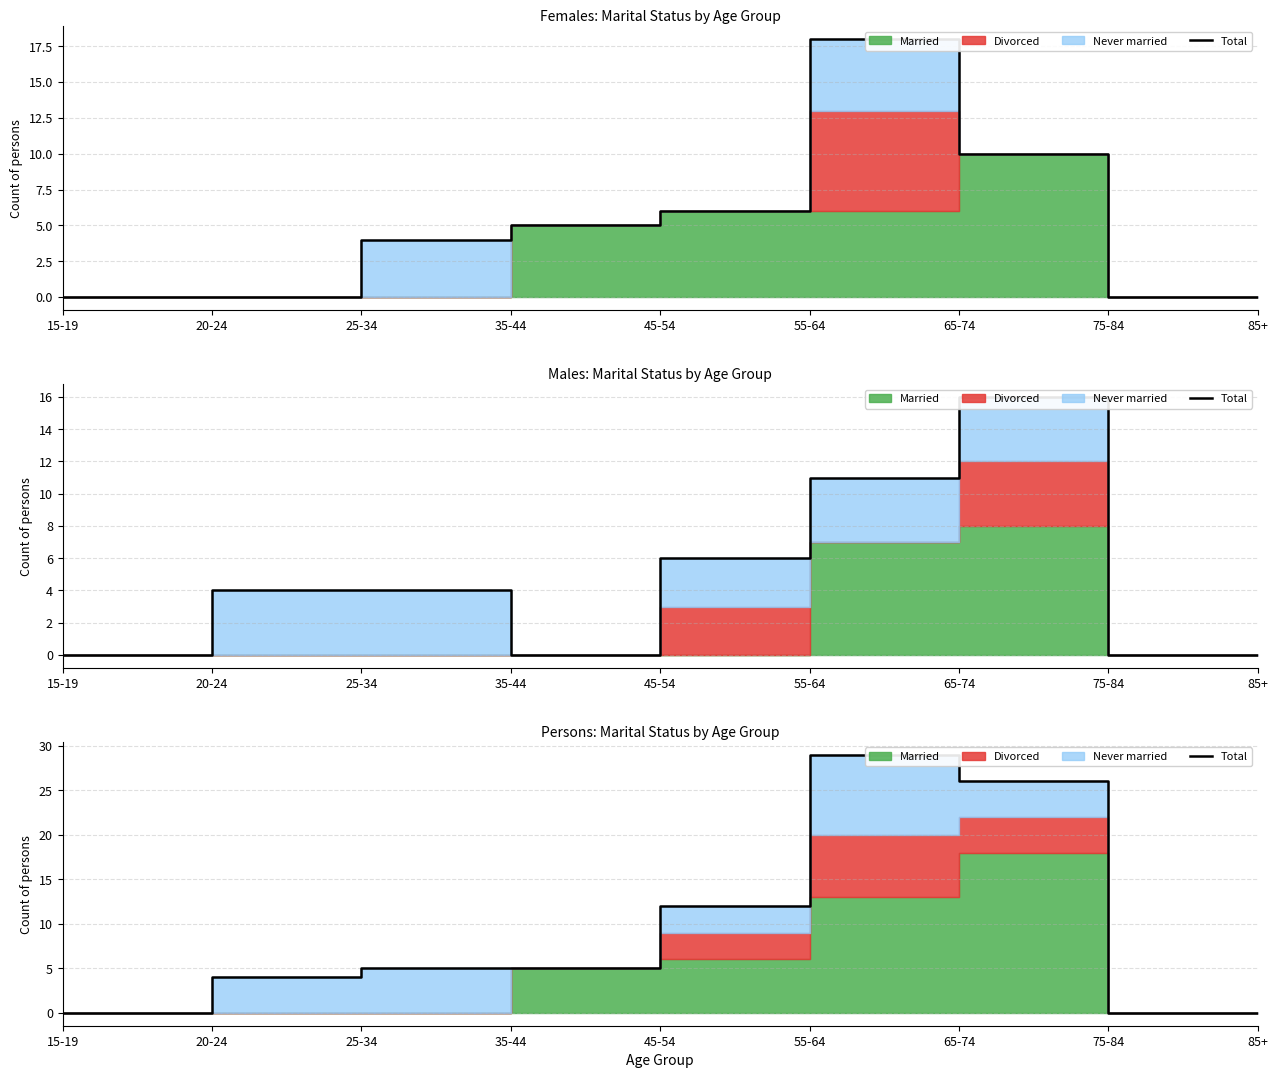

Rank the categories by value from highest to lowest.

55-64, 65-74, 45-54, 25-34, 35-44, 20-24, 15-19, 75-84, 85+